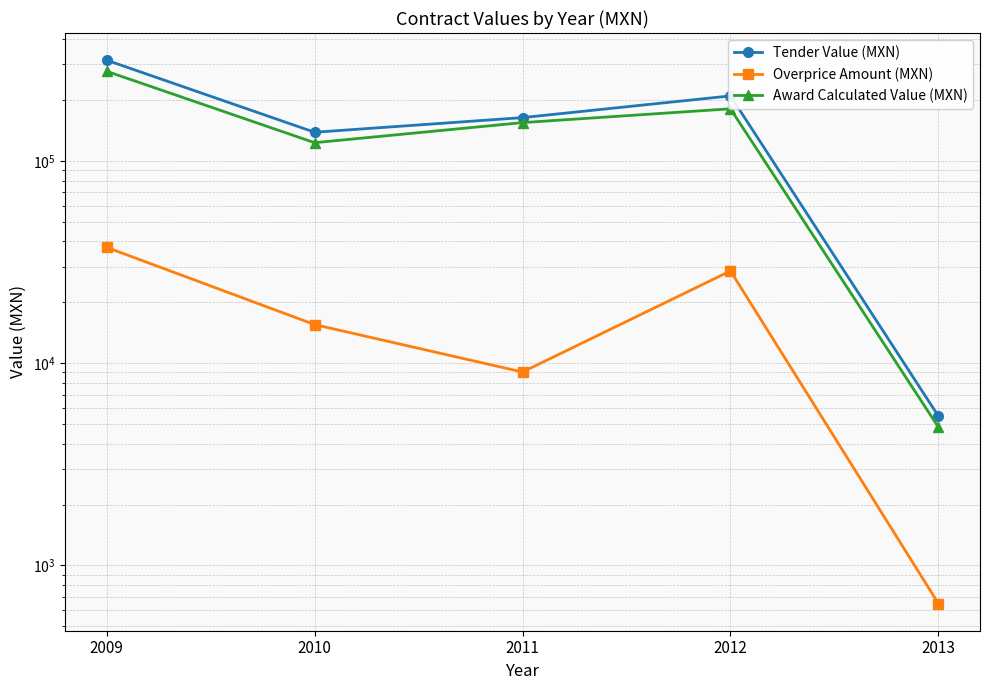

What is the value of the Award Calculated Value (MXN) point at the 3rd from the left?

154655.2